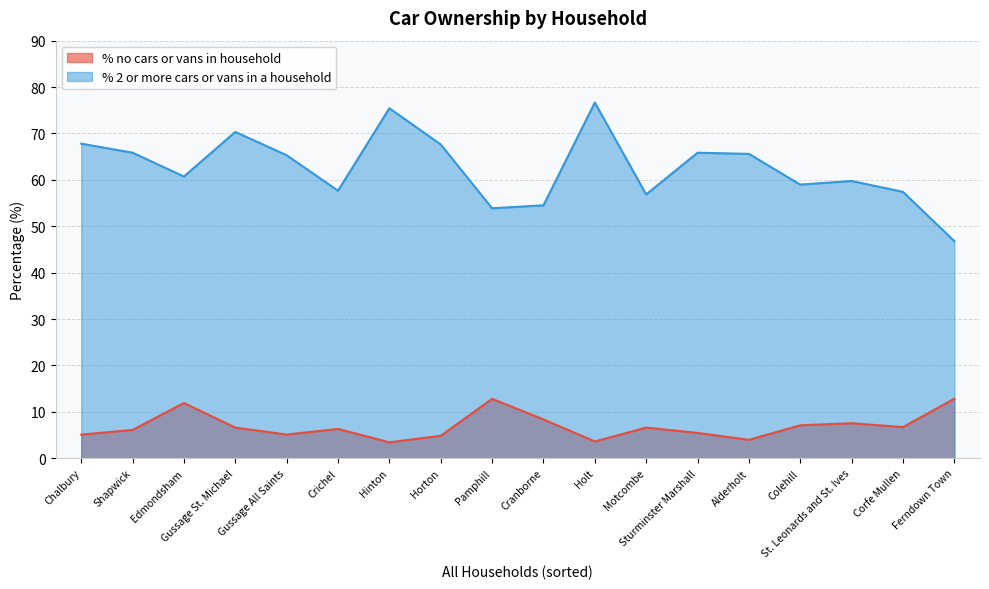

The % no cars or vans in household series shows 6.3 at Crichel. True or false?

True